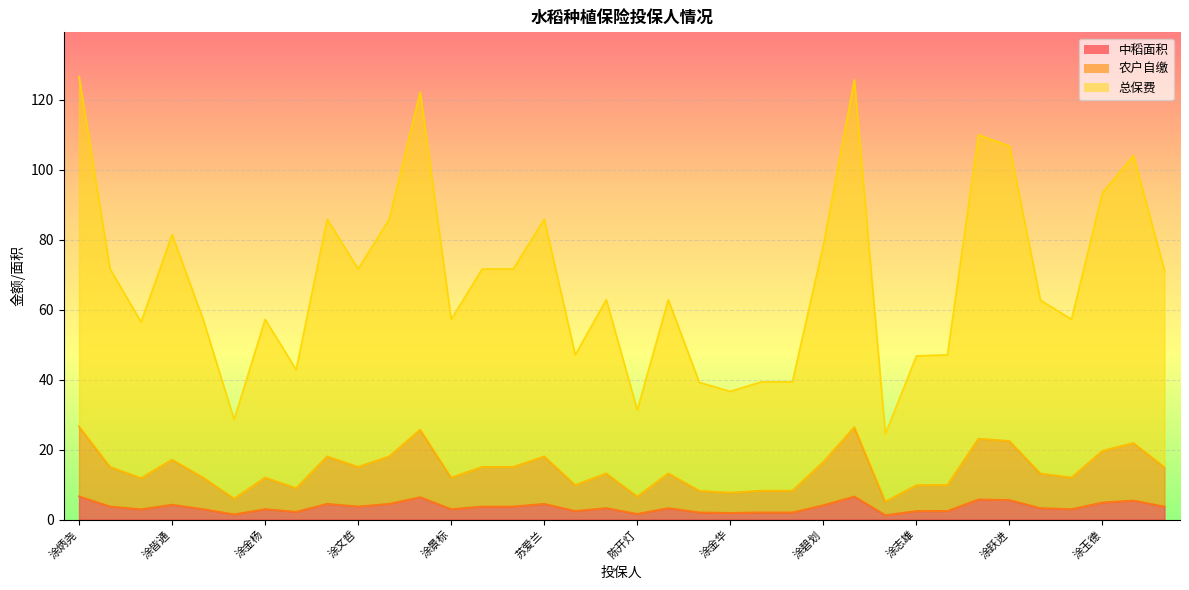

What position from the right is 涂淑兰?

5